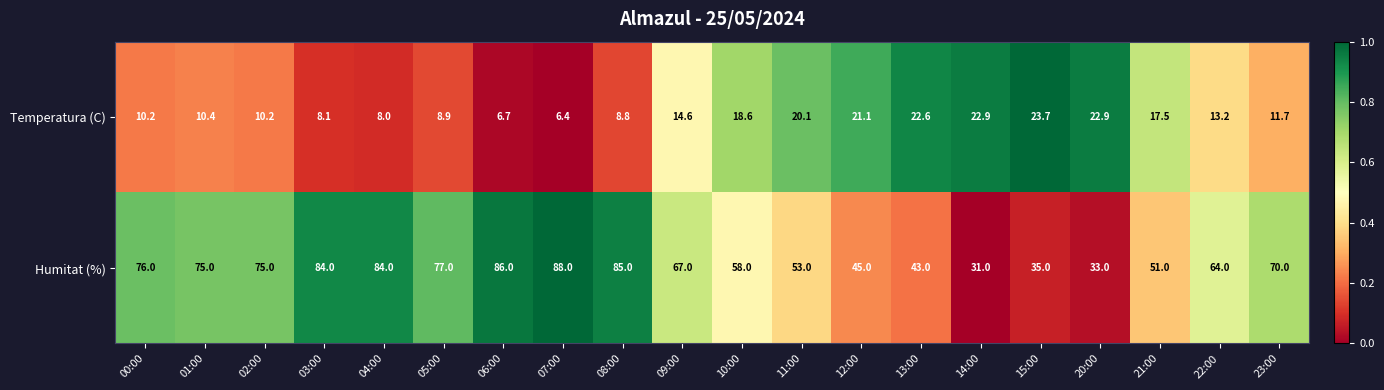

What is the average value of the Temperatura (C) series?

14.3